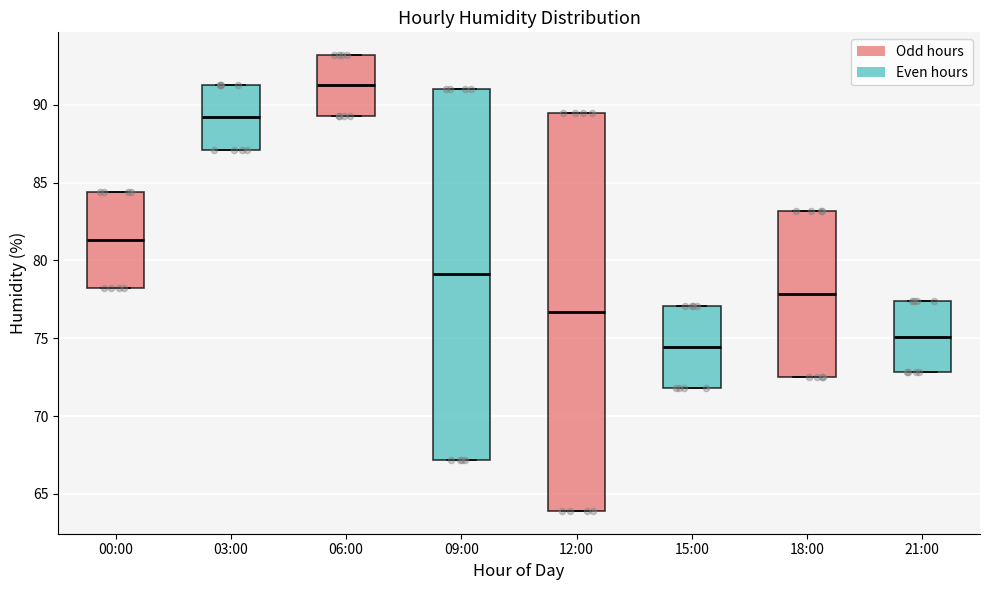

Which box's median line is the highest?

06:00